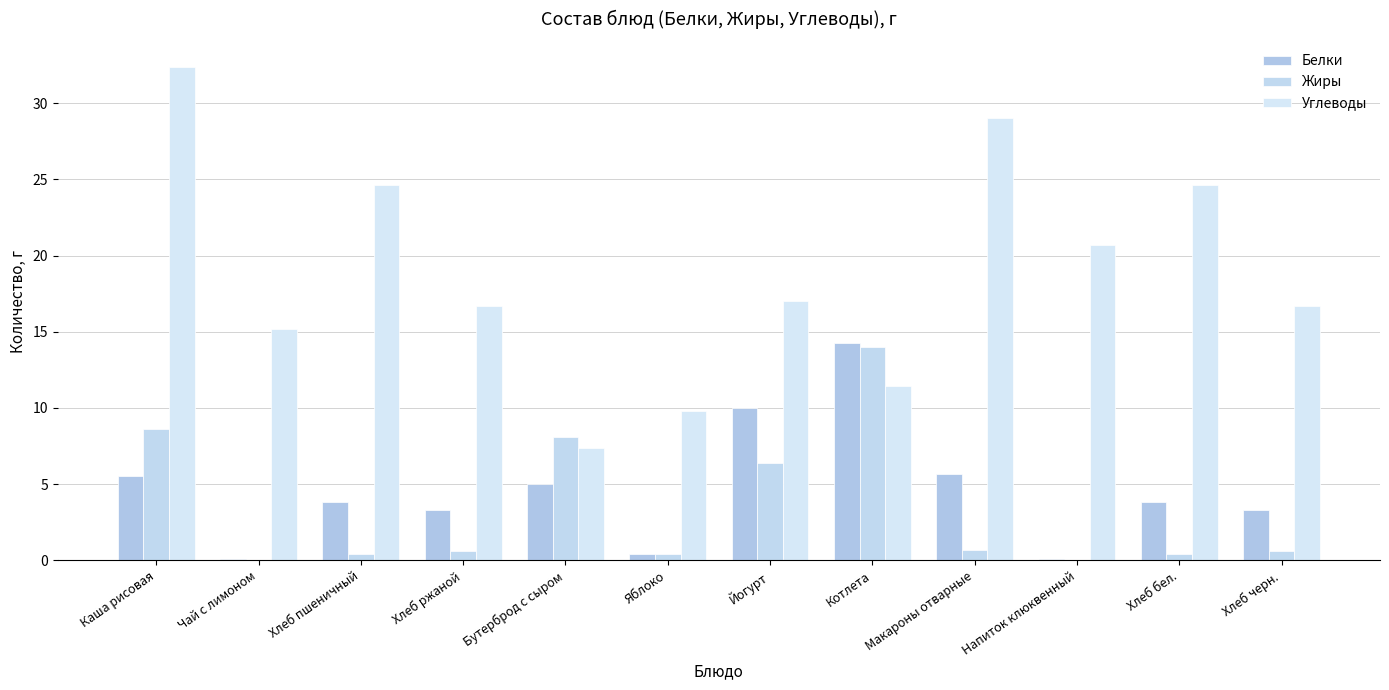

True or false: Жиры has a value of 6.9 at Напиток клюквенный.

False